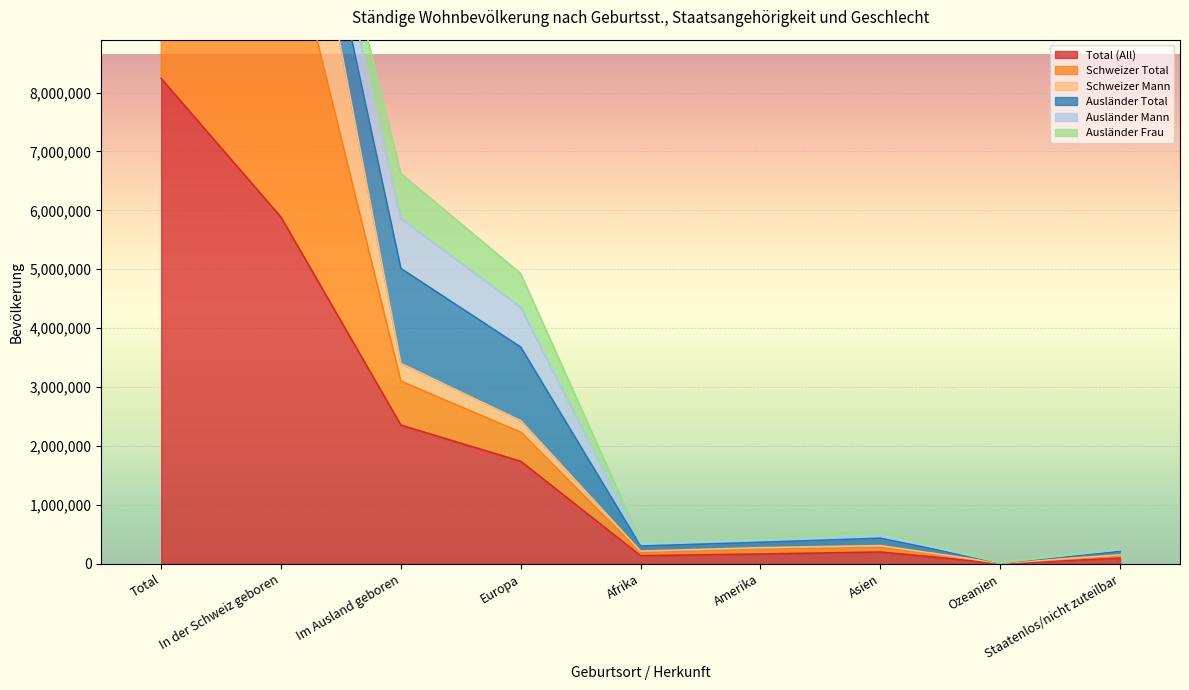

The Total (All) series shows 5882829 at In der Schweiz geboren. True or false?

True